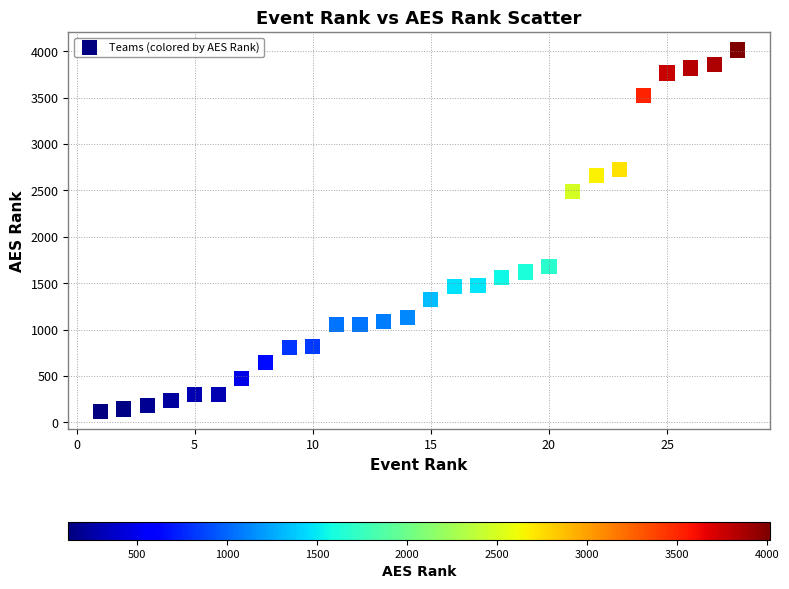

What is the range of Y values (max minus min)?

3893